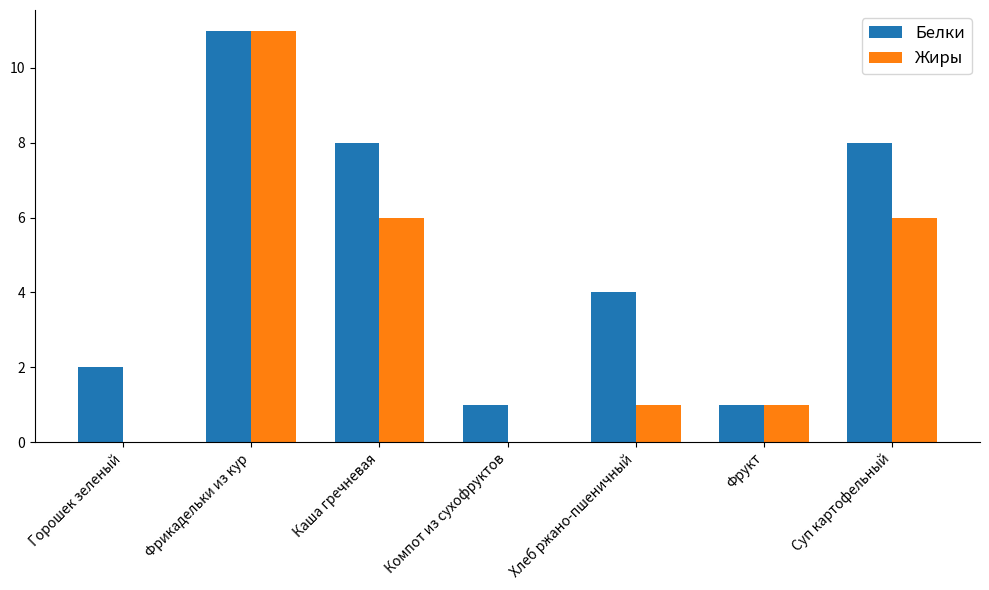

Which series has the largest total across all categories?

Белки